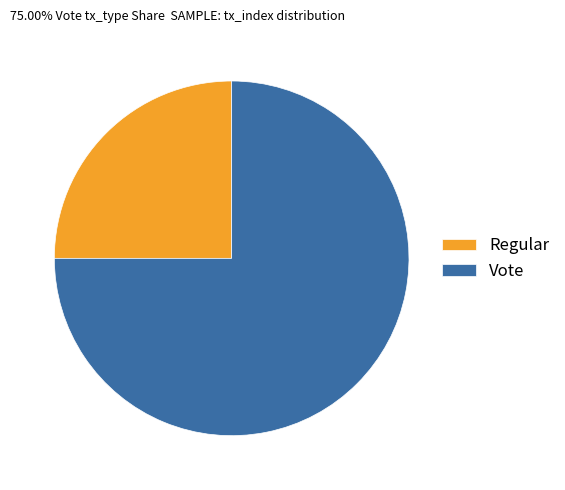

Rank the categories by value from lowest to highest.

Regular, Vote